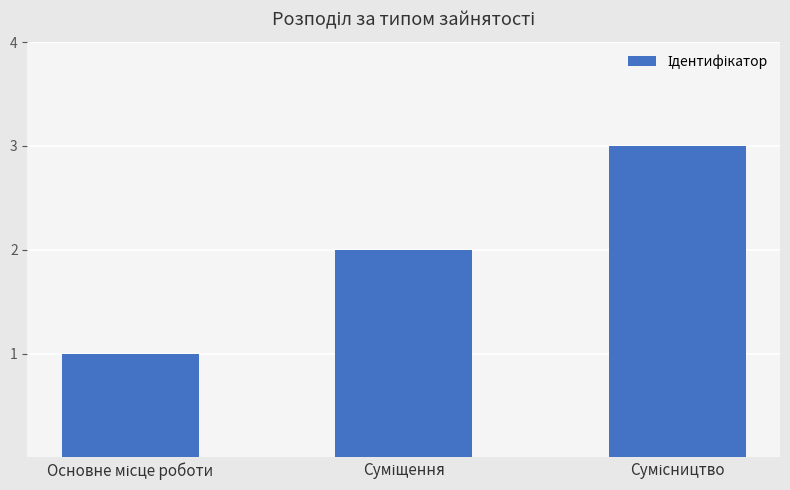

What is the greatest value displayed?

3